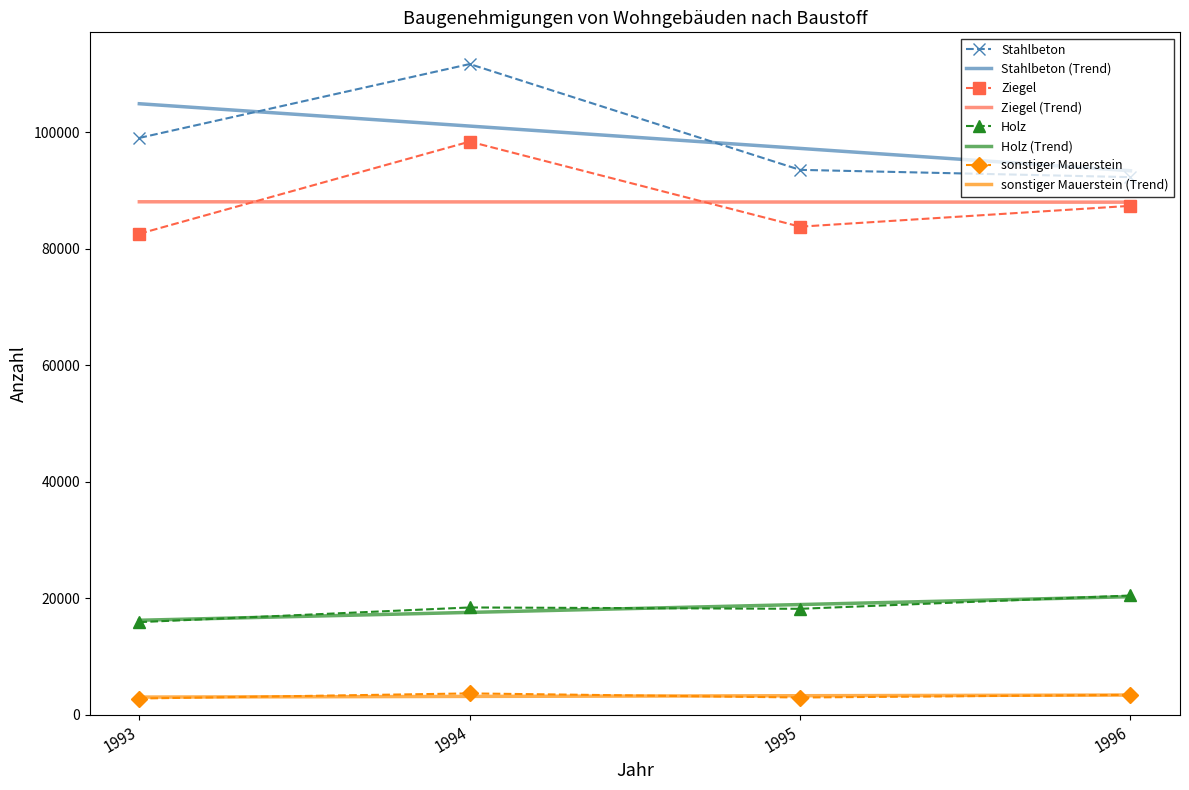

What is the difference between the highest and lowest values at 1993?

102077.9